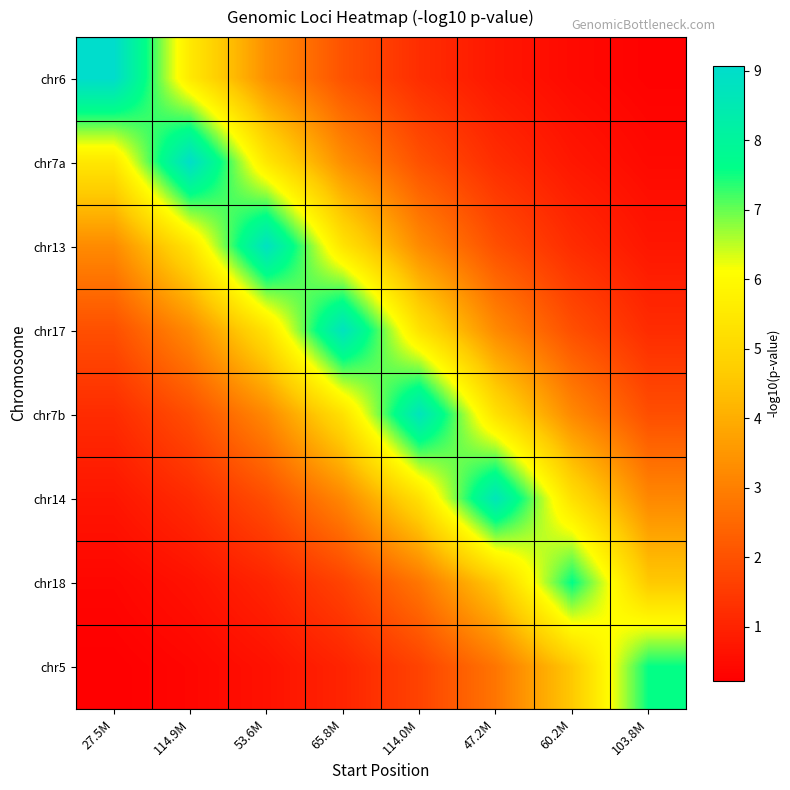

Reading left to right, what are all the values shown in this chart?

chr6: 27.5M=9.1	114.9M=5.5	53.6M=3.3	65.8M=2.0	114.0M=1.2	47.2M=0.7	60.2M=0.5	103.8M=0.3
chr7a: 27.5M=5.5	114.9M=9.0	53.6M=5.5	65.8M=3.3	114.0M=2.0	47.2M=1.2	60.2M=0.7	103.8M=0.4
chr13: 27.5M=3.3	114.9M=5.4	53.6M=8.8	65.8M=5.4	114.0M=3.3	47.2M=2.0	60.2M=1.2	103.8M=0.7
chr17: 27.5M=2.0	114.9M=3.2	53.6M=5.3	65.8M=8.8	114.0M=5.3	47.2M=3.2	60.2M=2.0	103.8M=1.2
chr7b: 27.5M=1.2	114.9M=1.9	53.6M=3.2	65.8M=5.3	114.0M=8.7	47.2M=5.3	60.2M=3.2	103.8M=1.9
chr14: 27.5M=0.7	114.9M=1.2	53.6M=1.9	65.8M=3.2	114.0M=5.2	47.2M=8.7	60.2M=5.2	103.8M=3.2
chr18: 27.5M=0.4	114.9M=0.6	53.6M=1.0	65.8M=1.7	114.0M=2.8	47.2M=4.6	60.2M=7.6	103.8M=4.6
chr5: 27.5M=0.2	114.9M=0.4	53.6M=0.6	65.8M=1.0	114.0M=1.7	47.2M=2.8	60.2M=4.6	103.8M=7.6